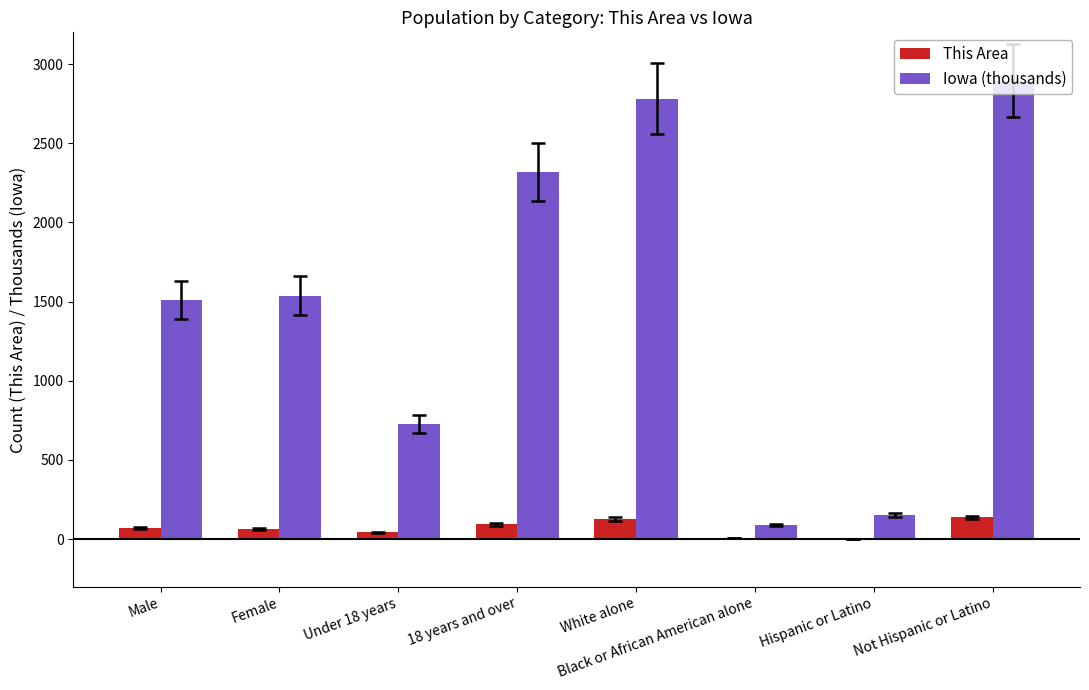

What is the sum of all This Area values?

544.0